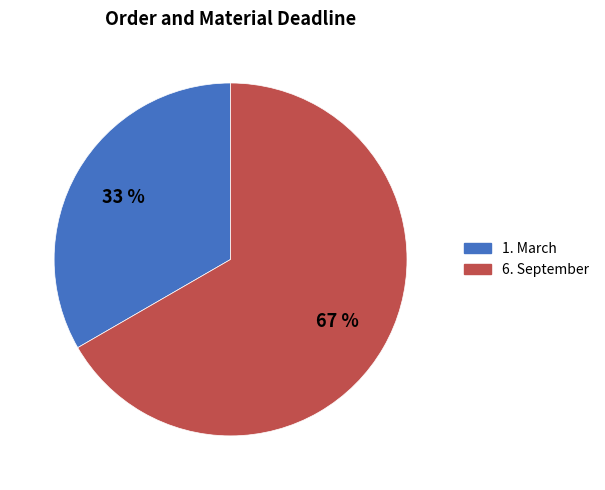

To the nearest percent, what percentage of the pie is 1. March?

33%